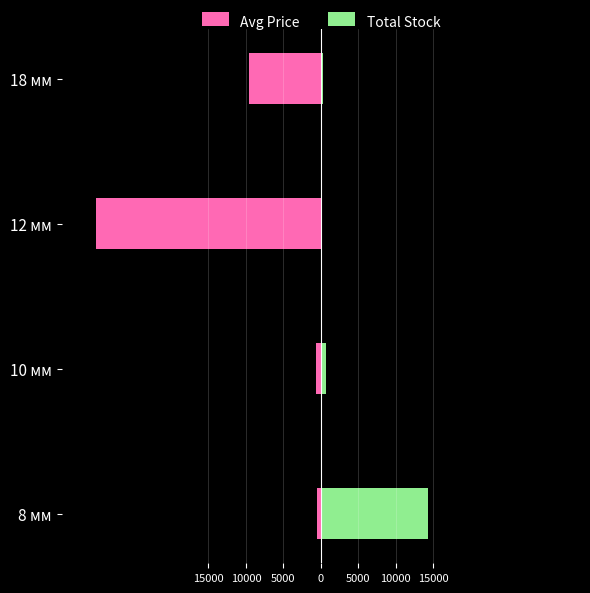

Which series changed the most between 8 мм and 18 мм?

Total Stock